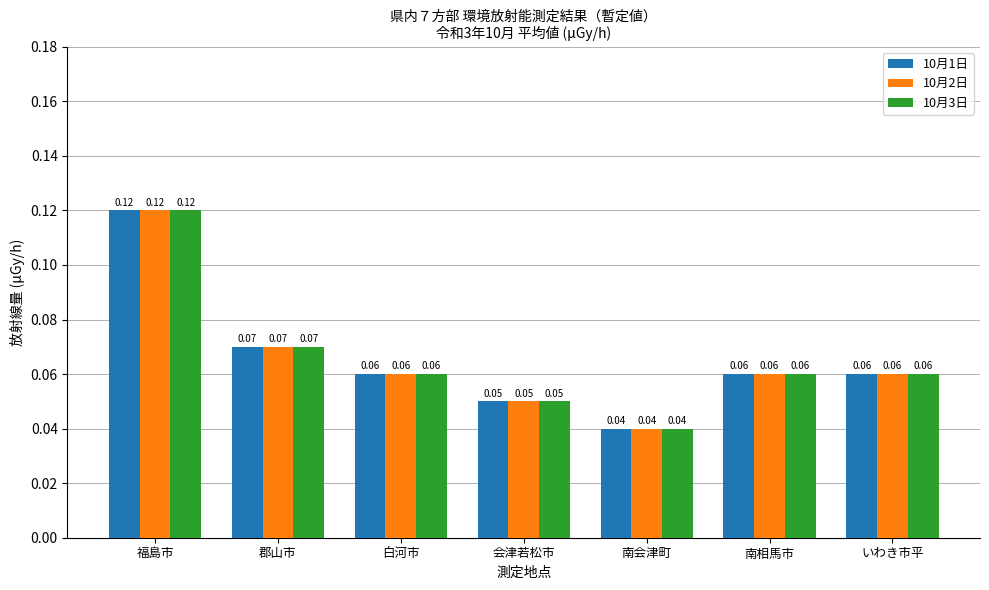

What position from the right is 白河市?

5